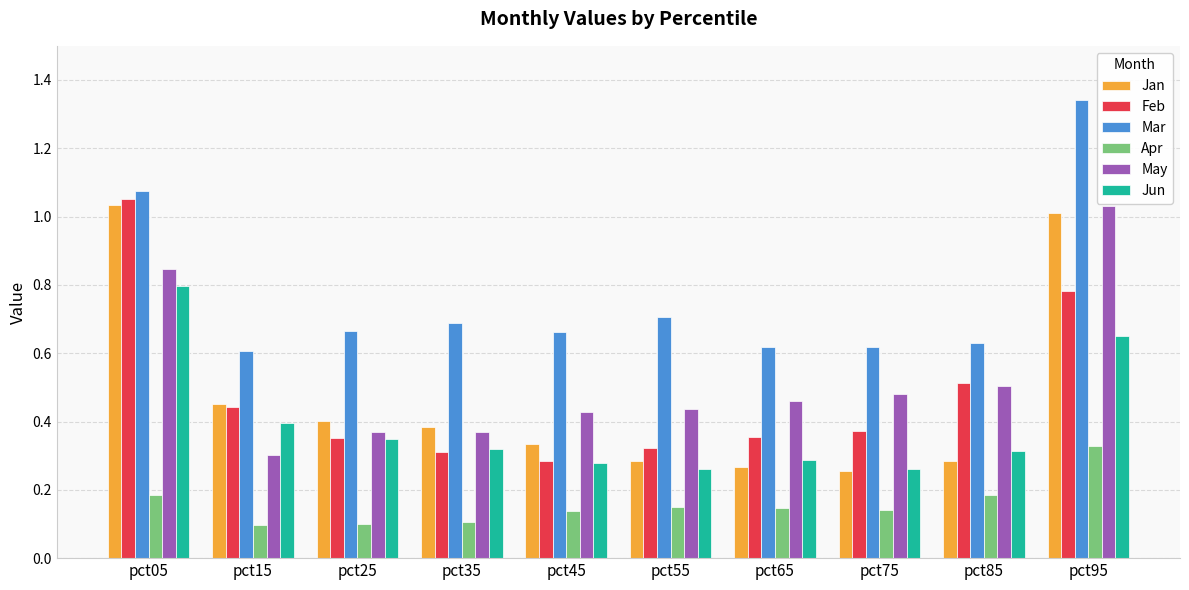

Where is May nearest to the value 0?

pct15